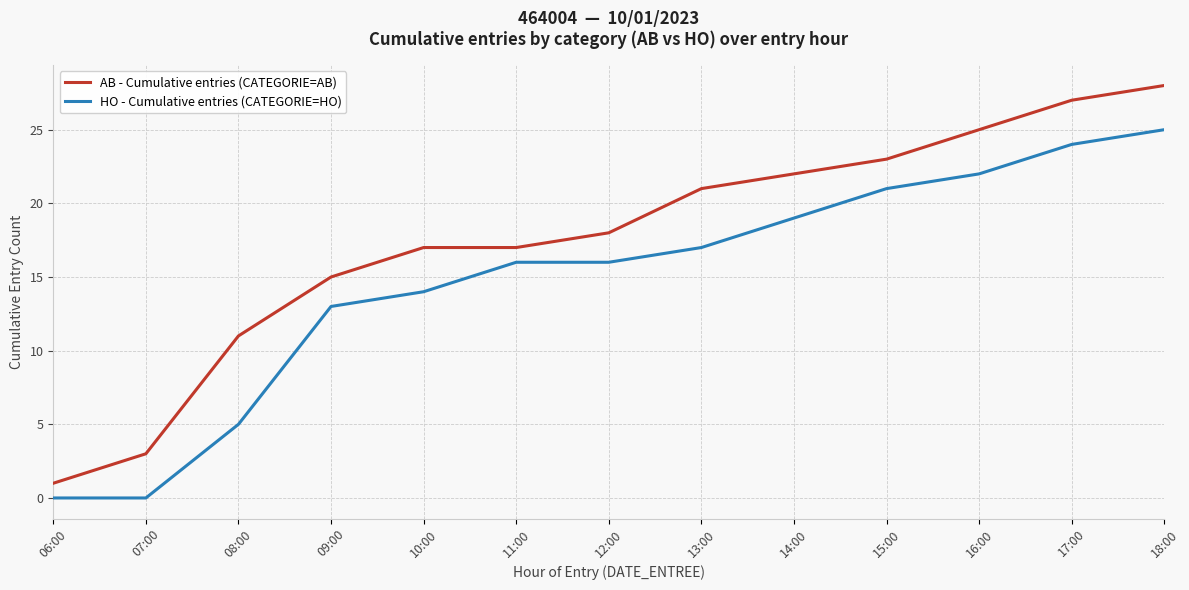

Which series has the widest spread of values?

AB - Cumulative entries (CATEGORIE=AB)